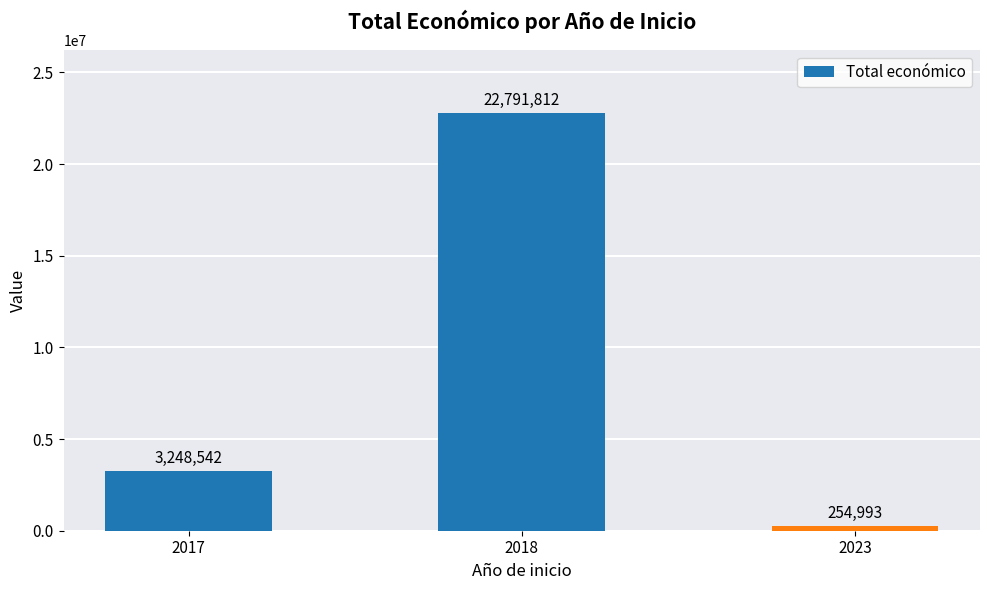

What is the change in value from 2018 to 2023?

-22536819